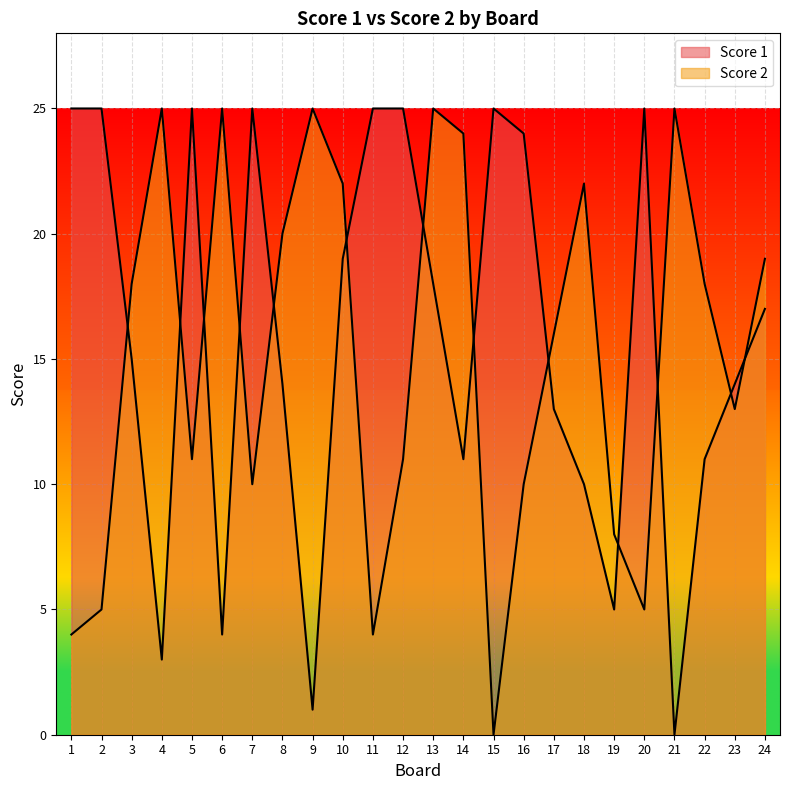

After their last crossing, which series has the higher values: Score 1 or Score 2?

Score 2